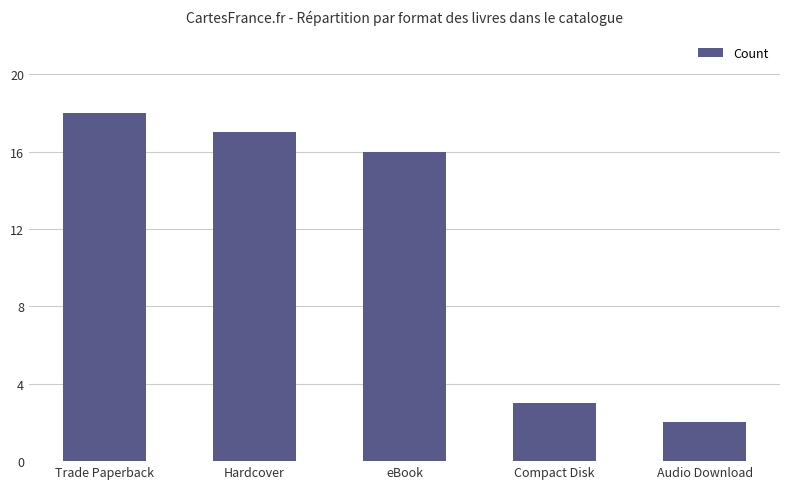

Count the number of categories in the chart.

5